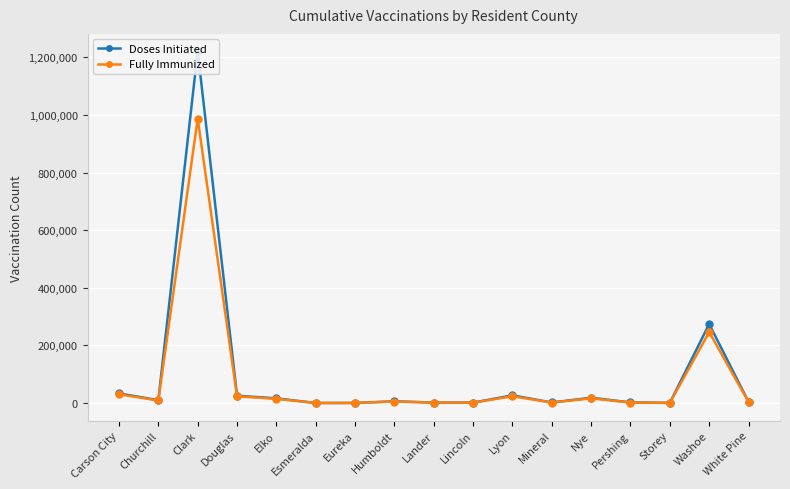

True or false: Fully Immunized and Doses Initiated intersect in this chart.

False